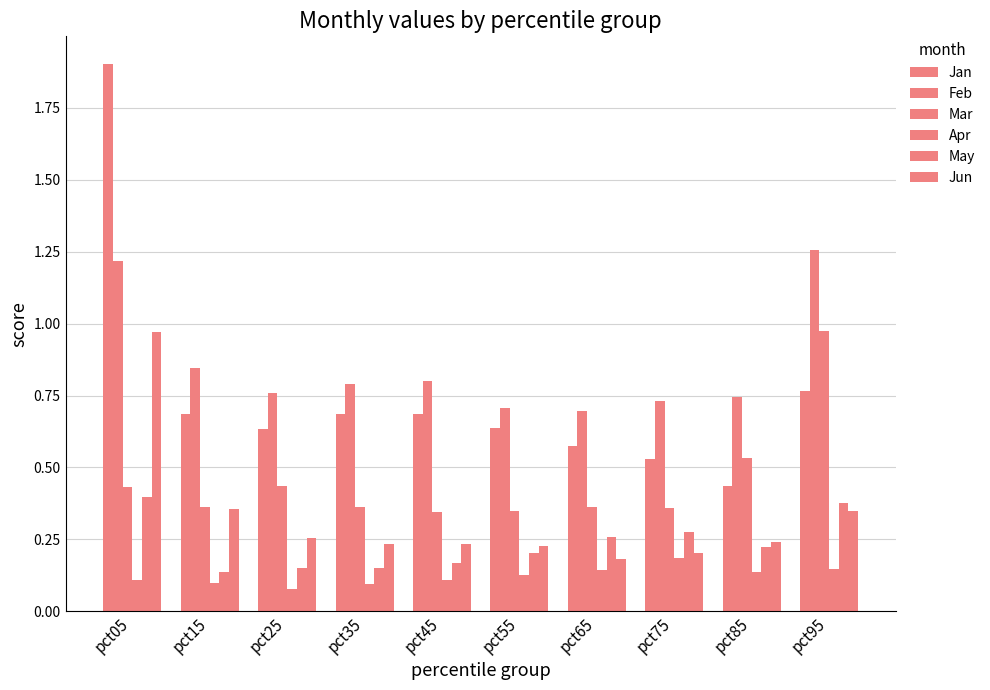

What is the difference between the second highest and second lowest values in the Apr series?

0.1